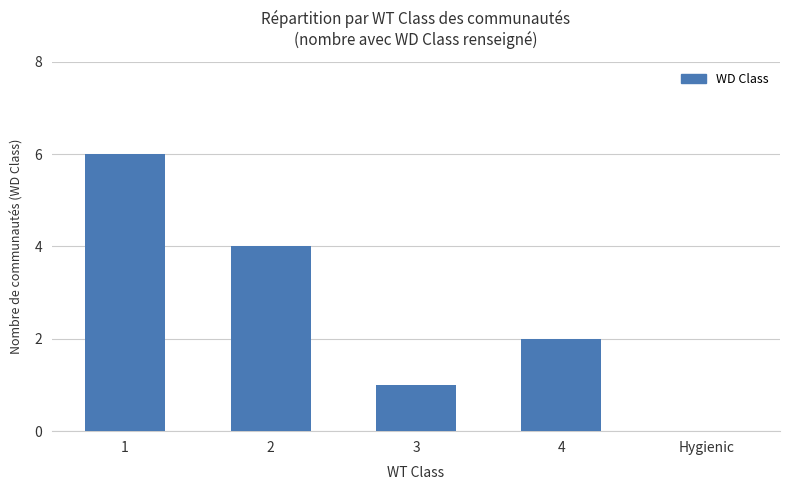

Reading right to left, list all the values displayed in this chart.

0	2	1	4	6